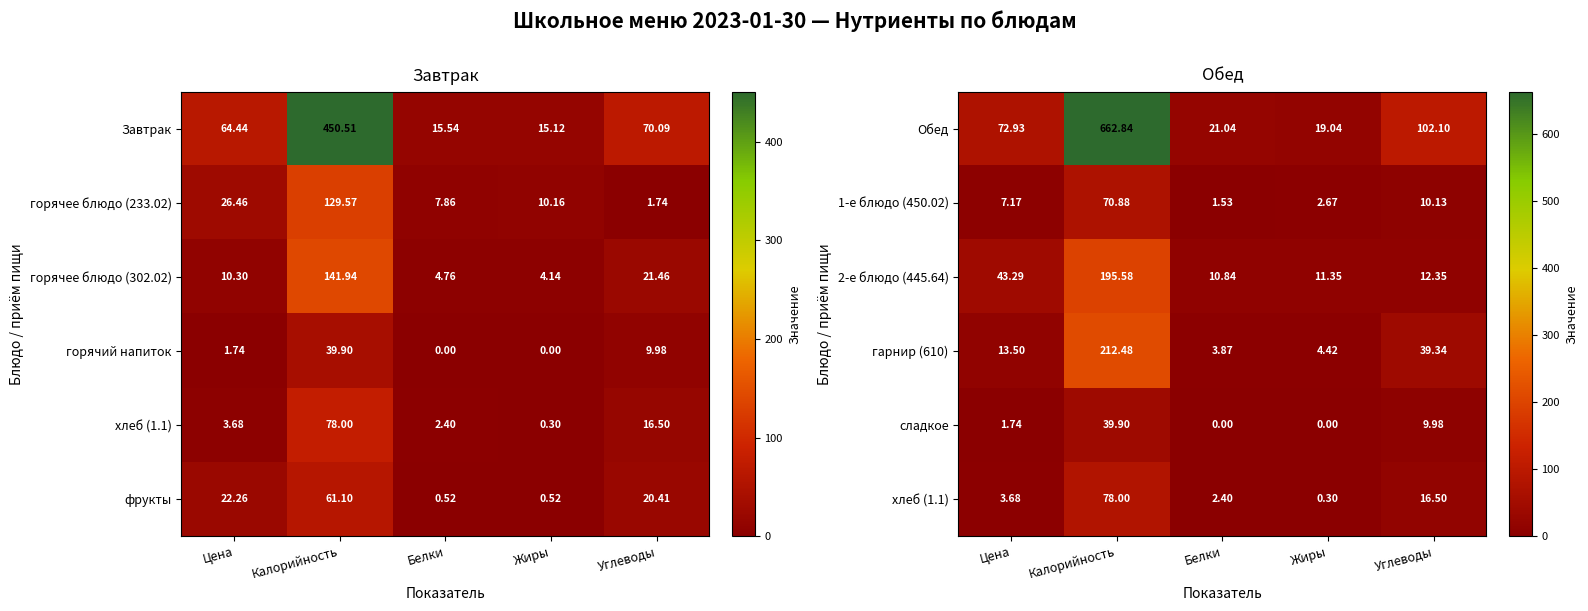

Is the value of гарнир (610) at Калорийность greater than the value of сладкое at Цена?

Yes